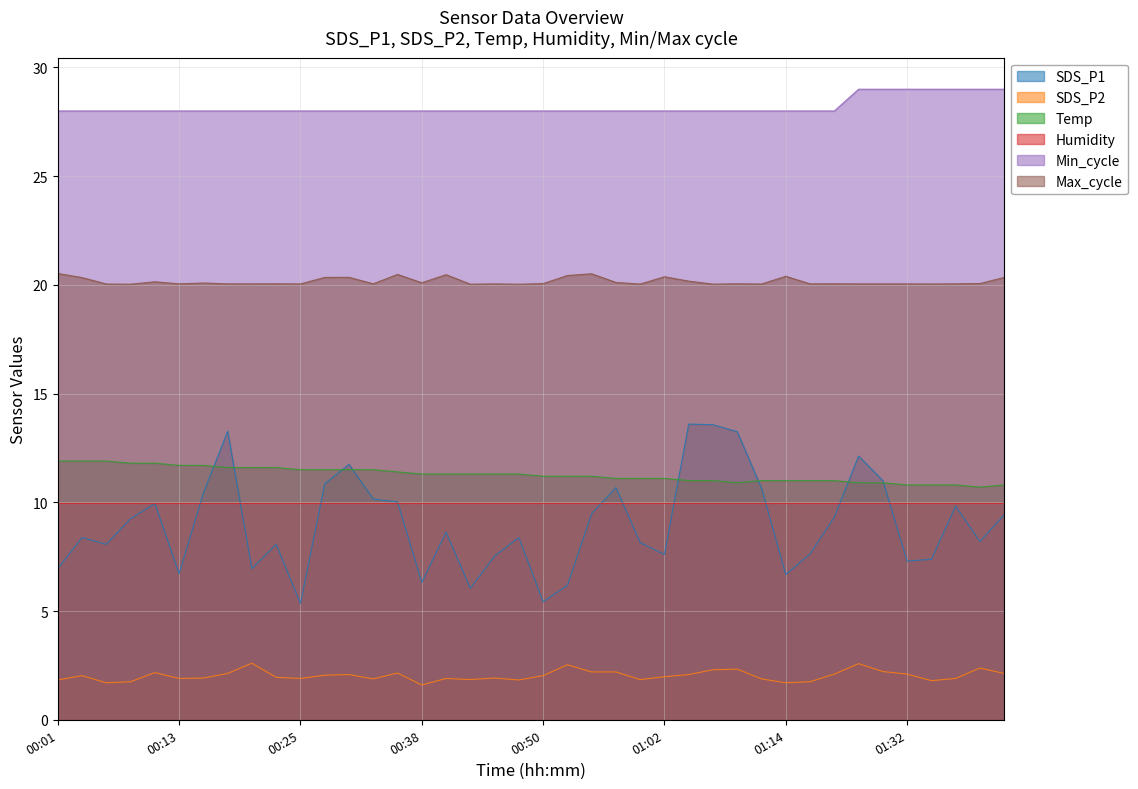

What is the label of the 27th point from the right?

00:33